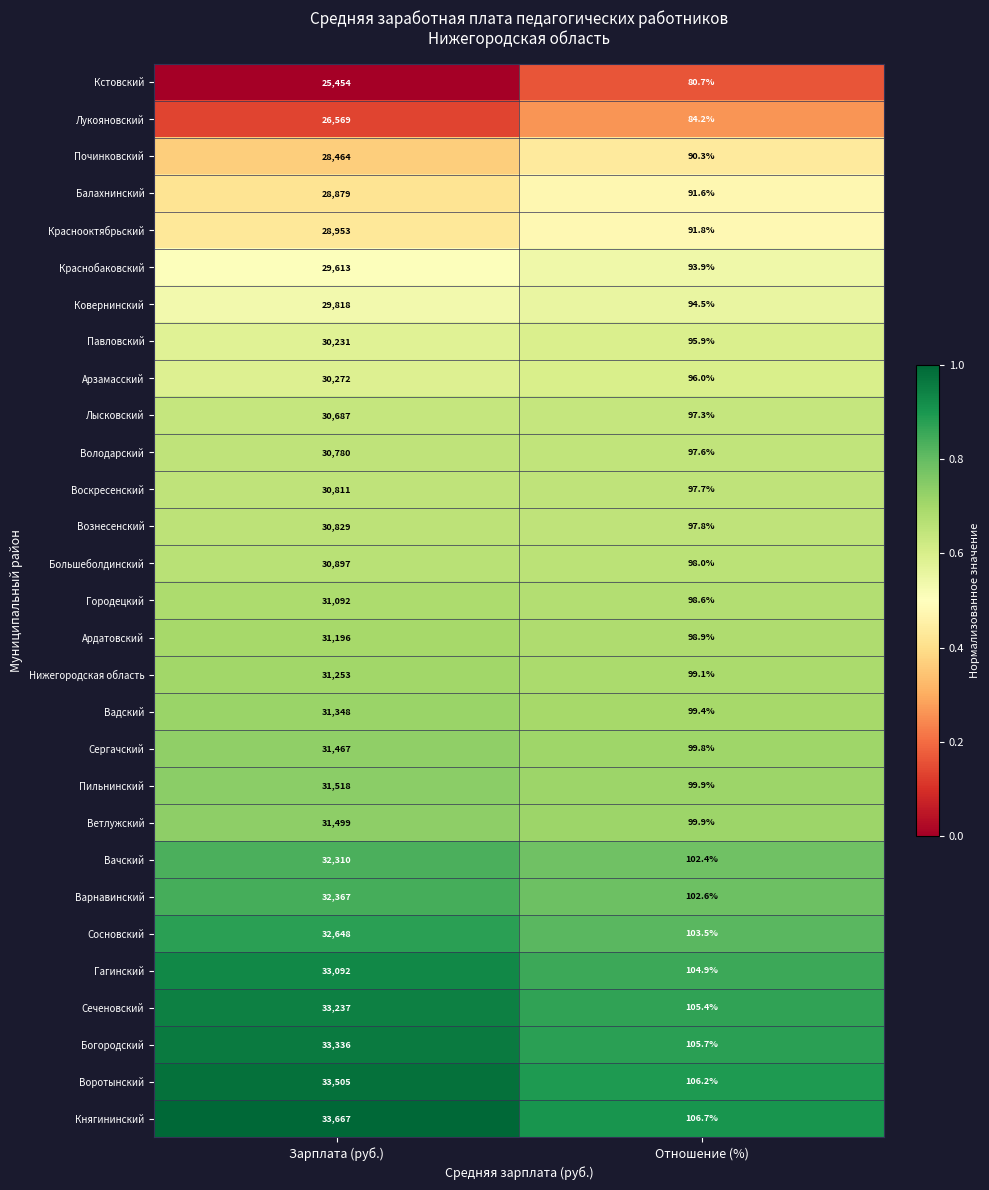

What is the difference between the Ковернинский values at Отношение (%) and Зарплата (руб.)?

29723.5